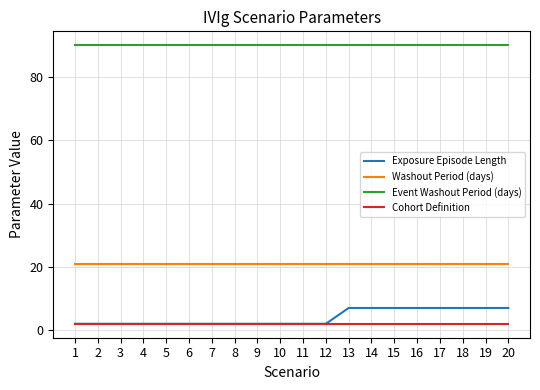

Which series has the largest total across all categories?

Event Washout Period (days)